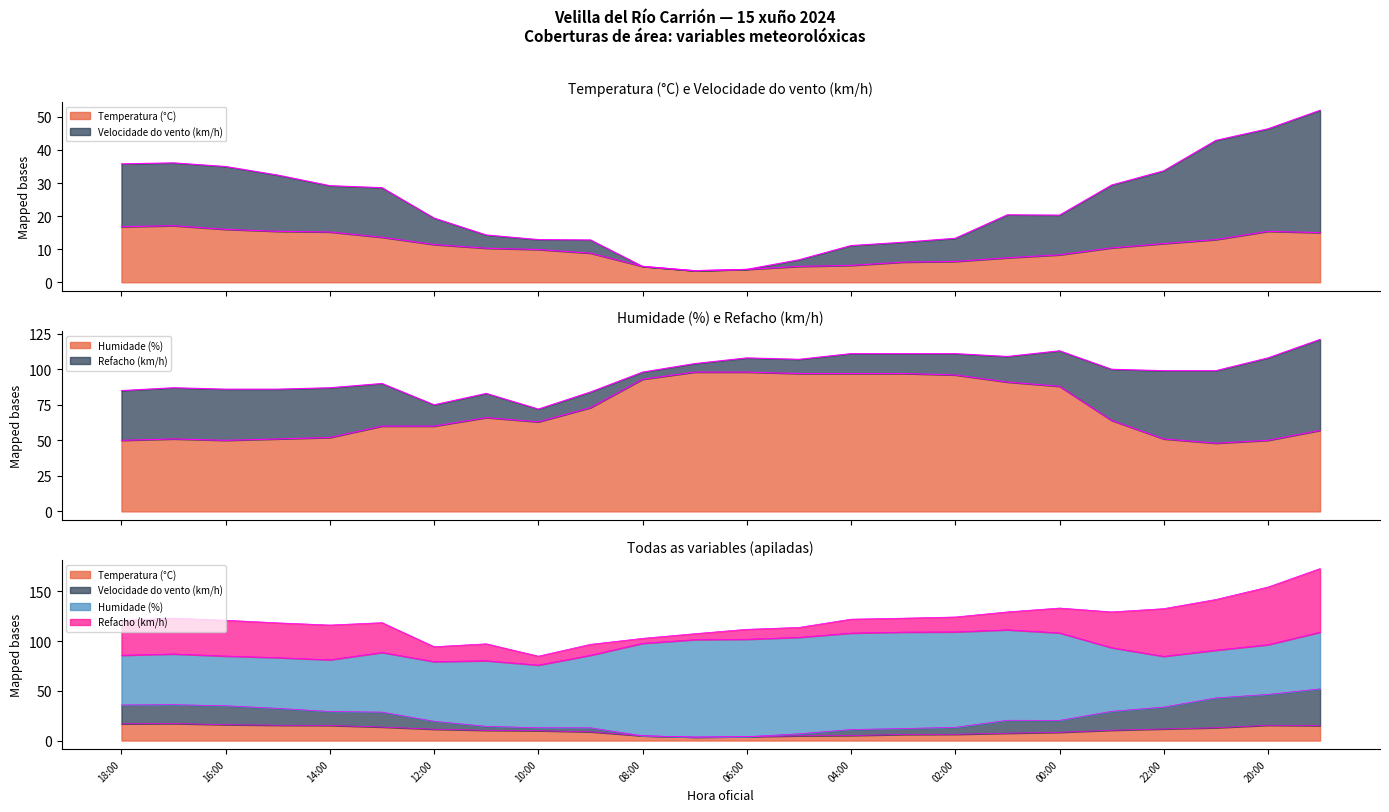

How many categories are shown in the chart?

24